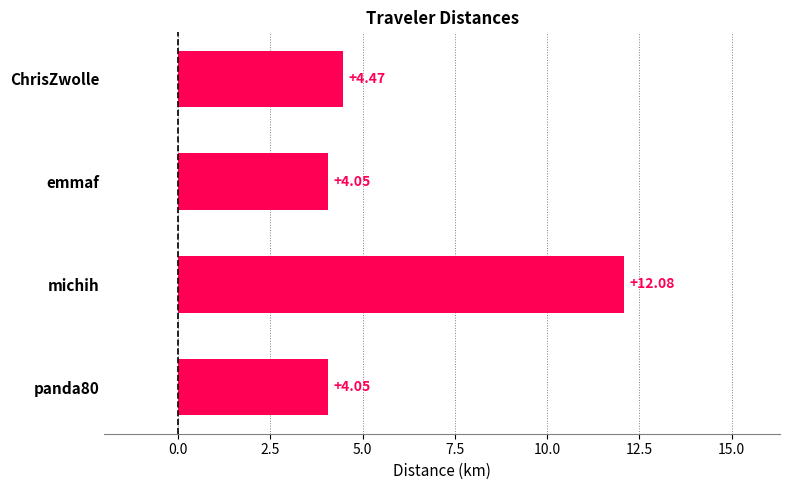

Where is the data nearest to the value 8?

ChrisZwolle